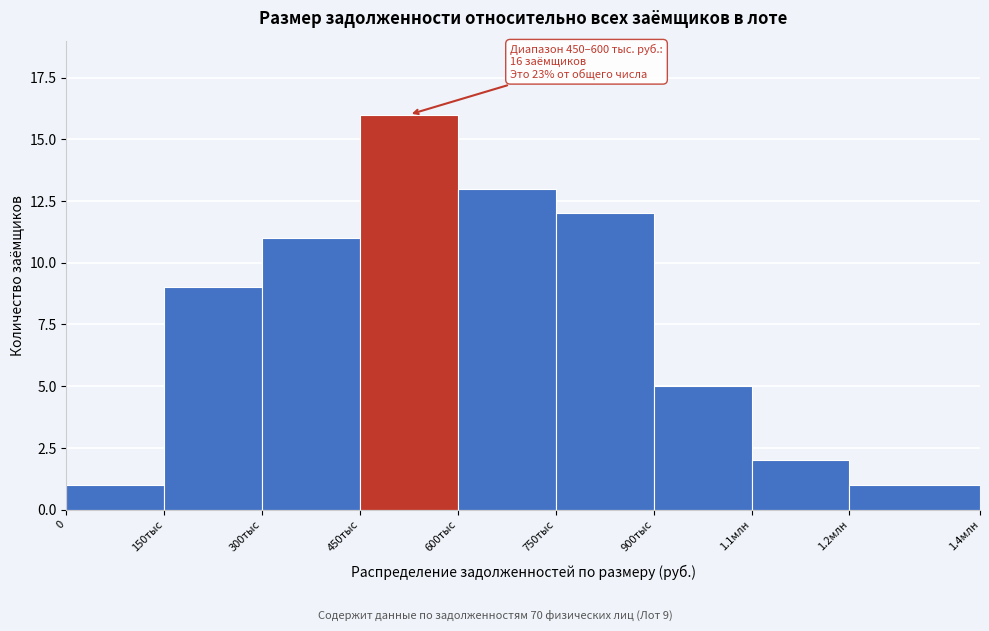

Reading left to right, transcribe all the data shown in this chart.

0=1	150тыс=9	300тыс=11	450тыс=16	600тыс=13	750тыс=12	900тыс=5	1.1млн=2	1.2млн=1